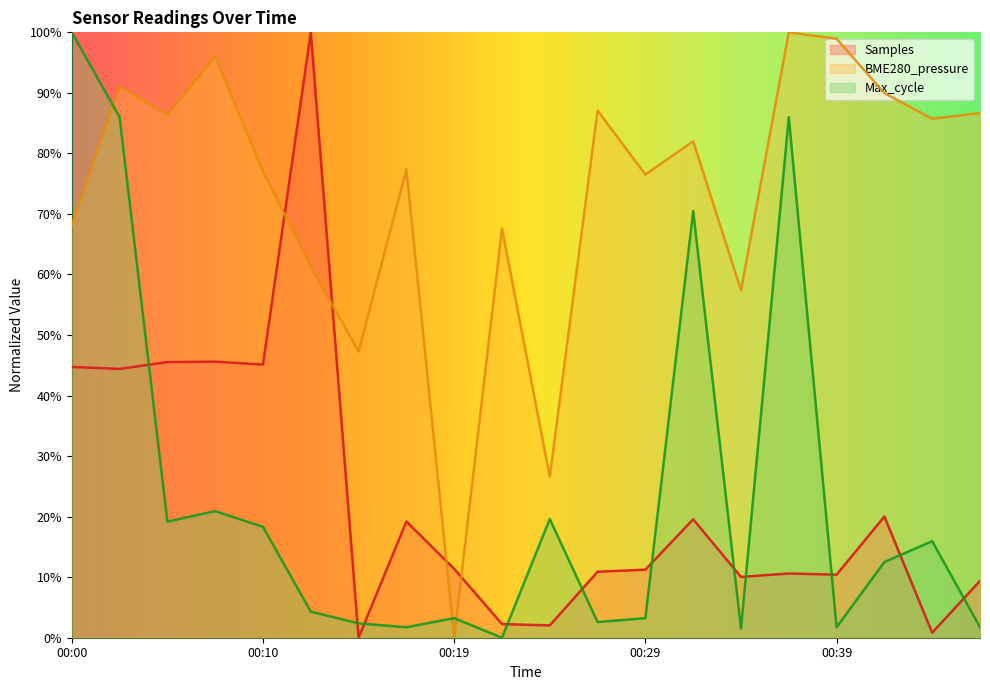

What is the highest value of the BME280_pressure series?

1.0